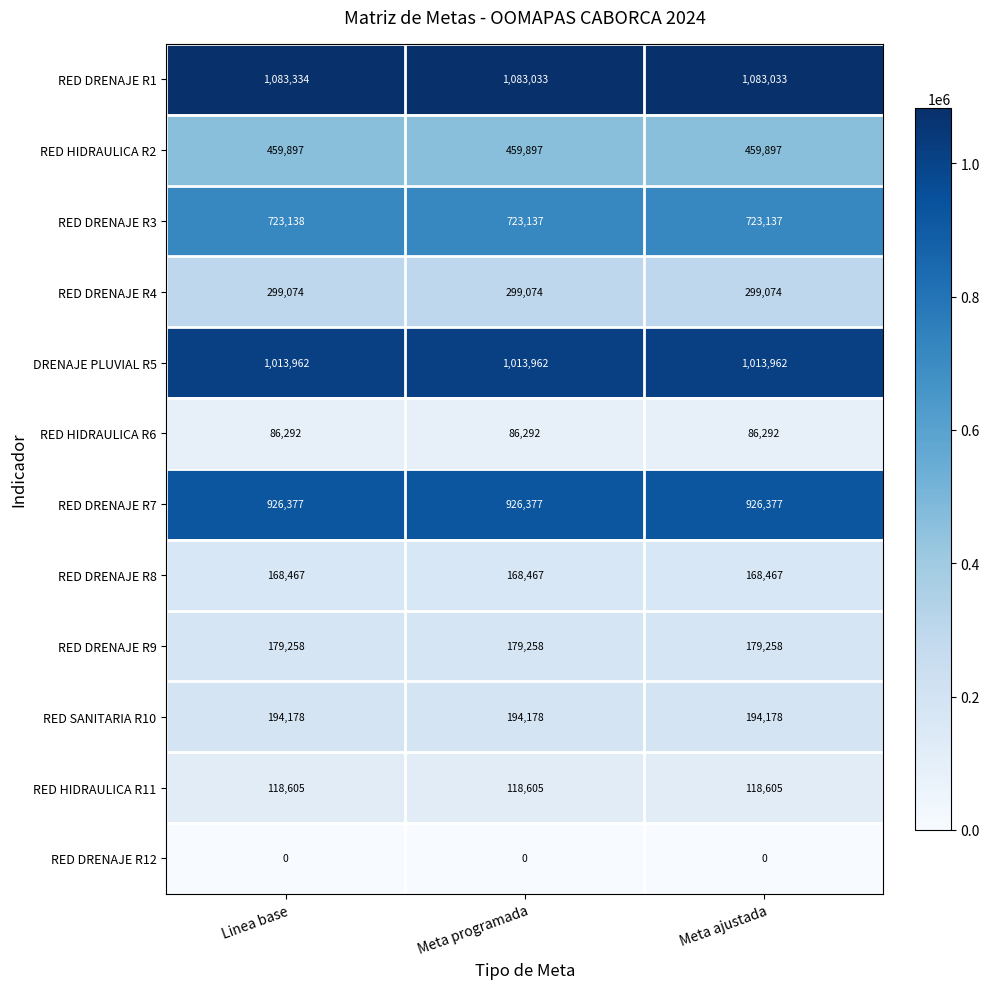

How many data points does each series have?

3